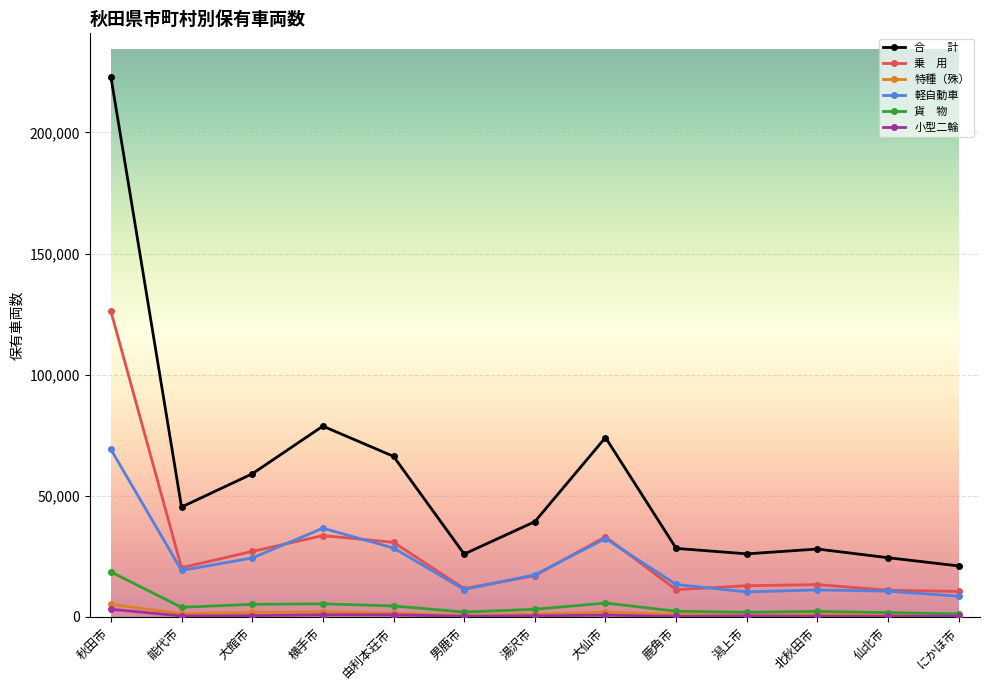

What position from the right is 能代市?

12